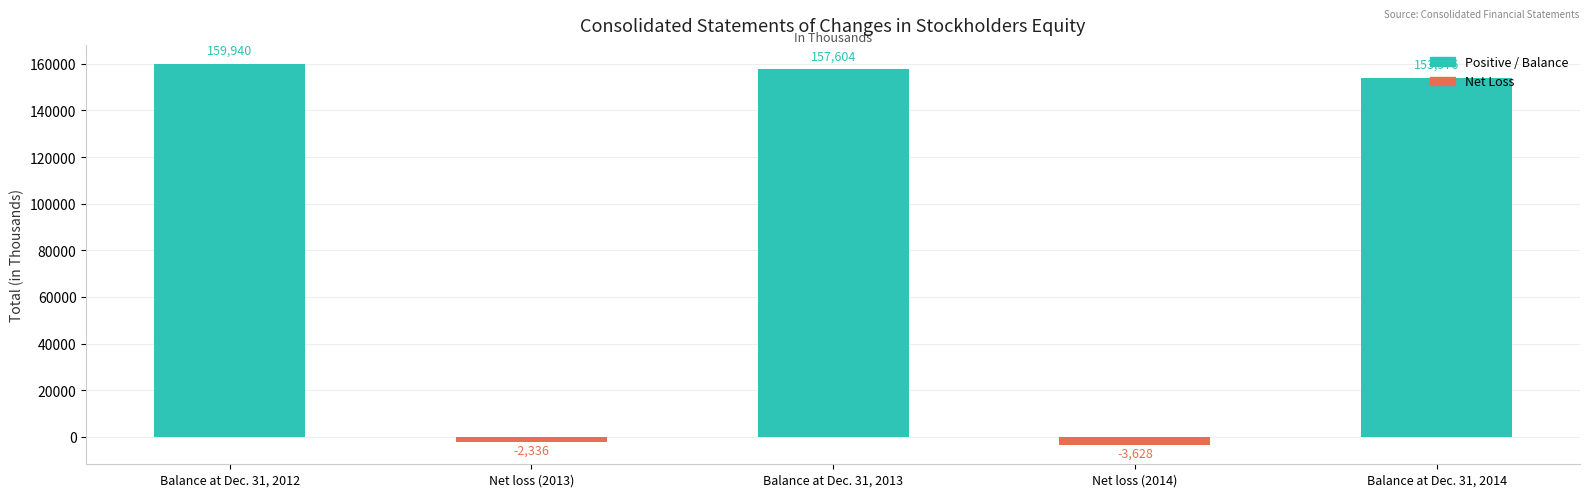

Rank the categories by value from highest to lowest.

Balance at Dec. 31, 2012, Balance at Dec. 31, 2013, Balance at Dec. 31, 2014, Net loss (2013), Net loss (2014)